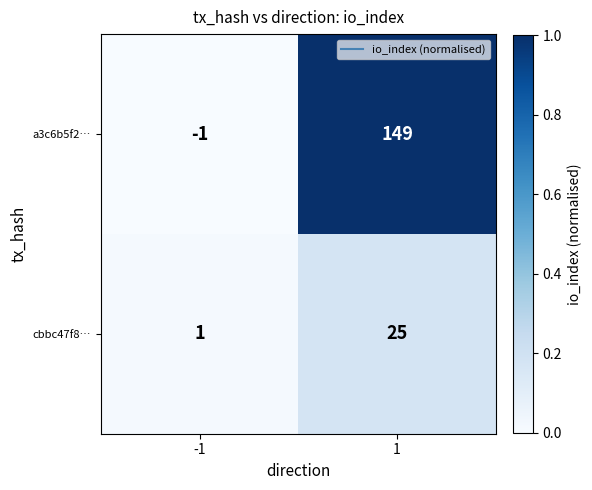

The value of a3c6b5f2… at 1 is 149. True or false?

True